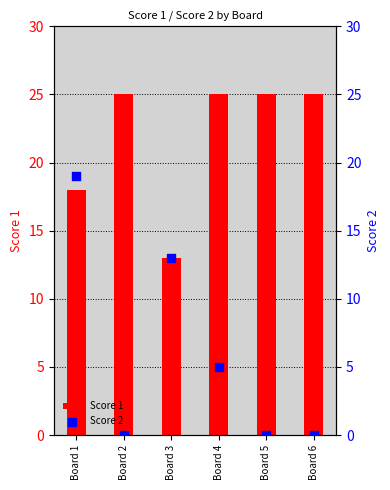

At which category is the sum across all series the highest?

Board 1